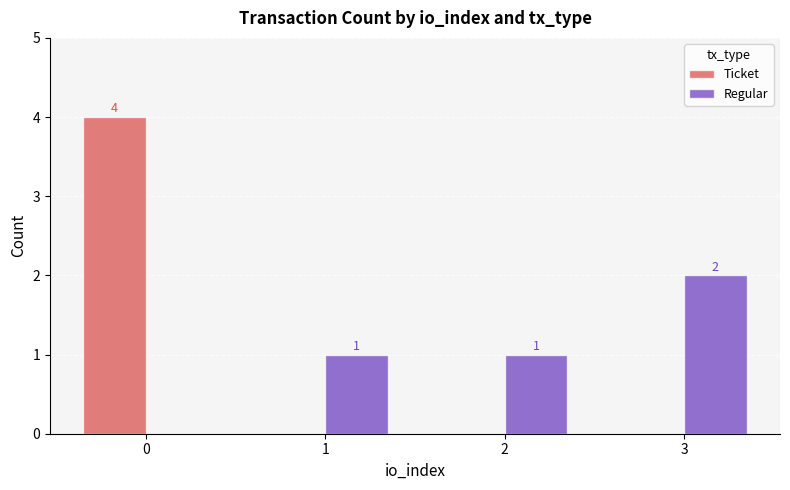

The value of Regular at 2 is 1. True or false?

True